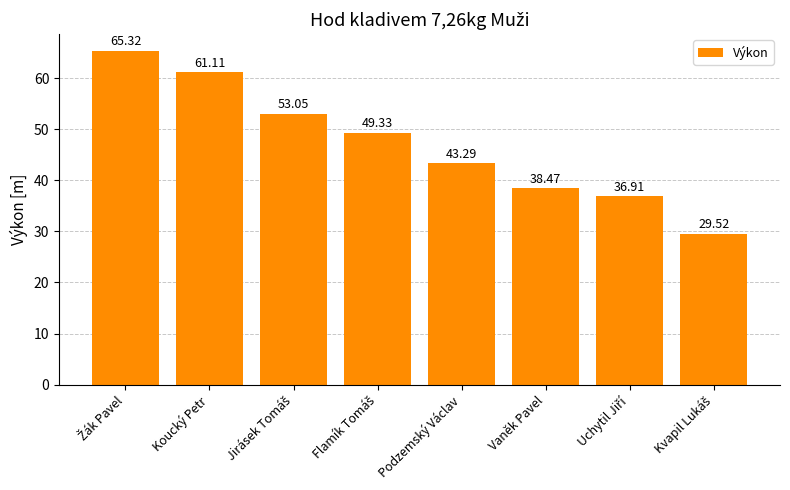

What is the change in value from Koucký Petr to Vaněk Pavel?

-22.6